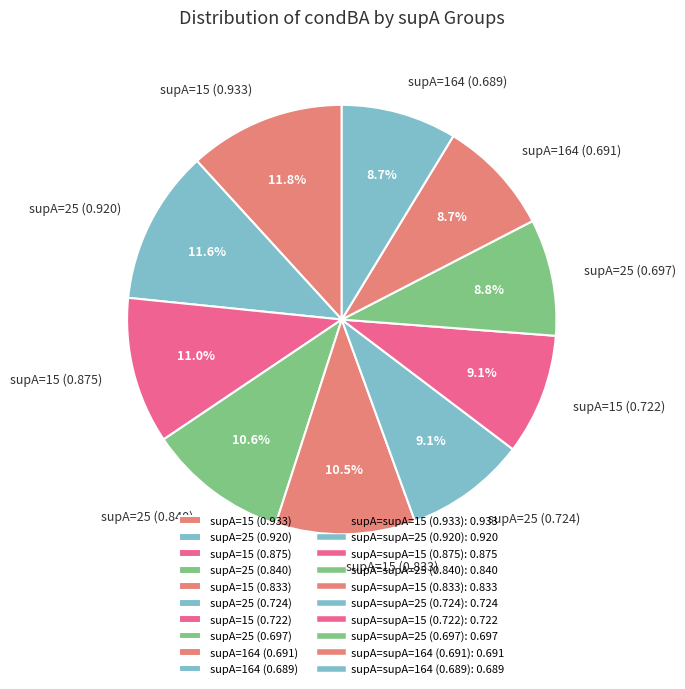

What percentage is NOT represented by supA=25 (0.697)?

91.2%